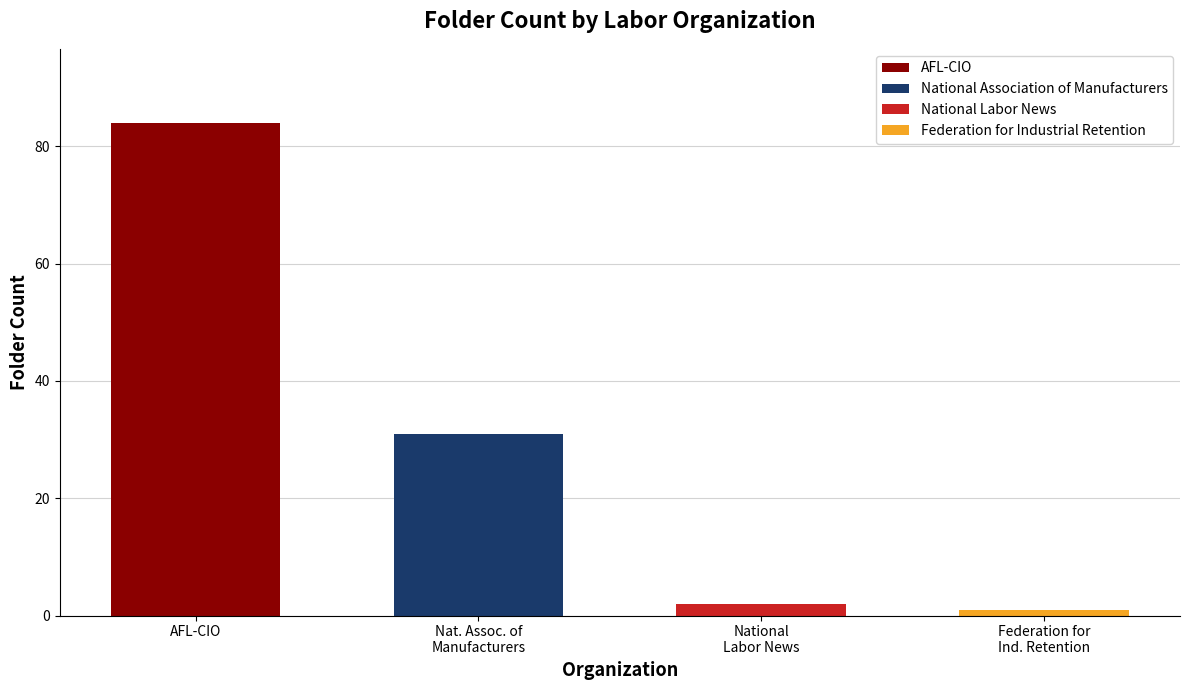

What is the change in value from National Association of Manufacturers to Federation for Industrial Retention?

-30